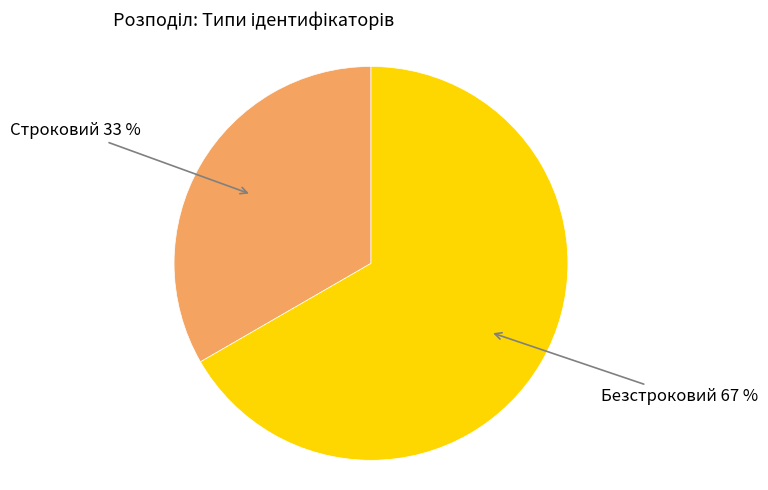

To the nearest percent, what is the average slice percentage?

50%